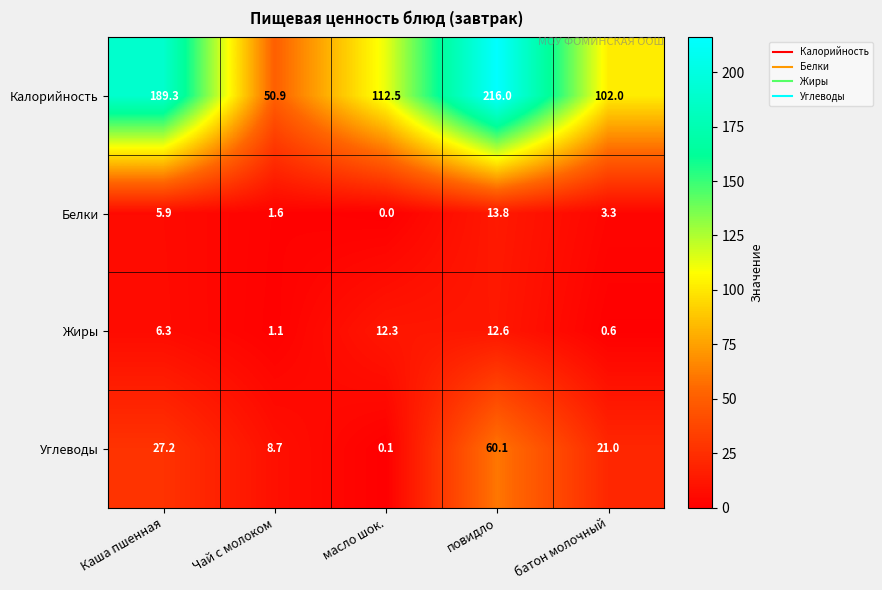

What is the difference between the maximum and minimum values in the Жиры series?

12.0